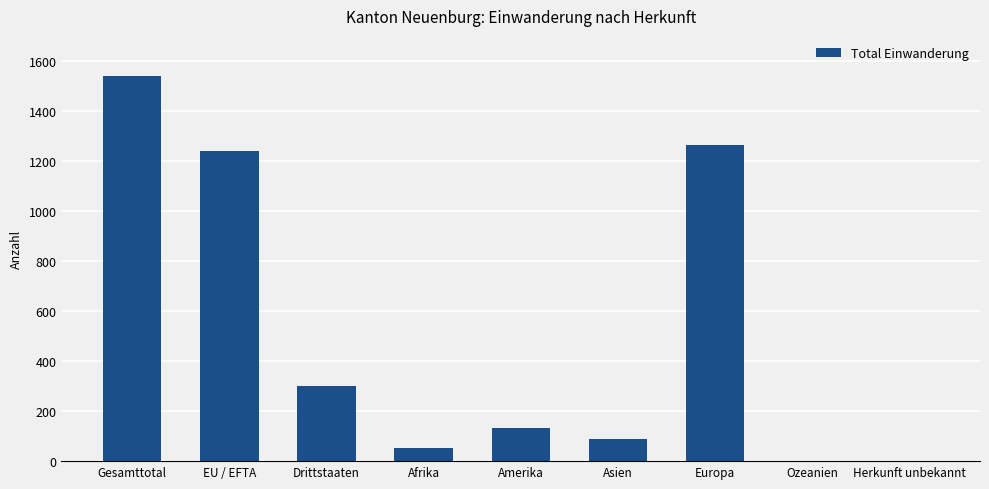

What is the greatest value displayed?

1540